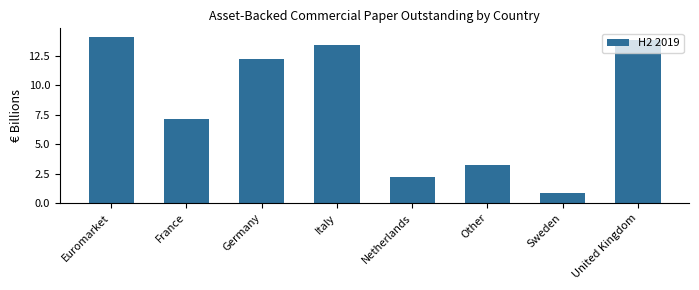

What is the minimum value shown in the chart?

0.9